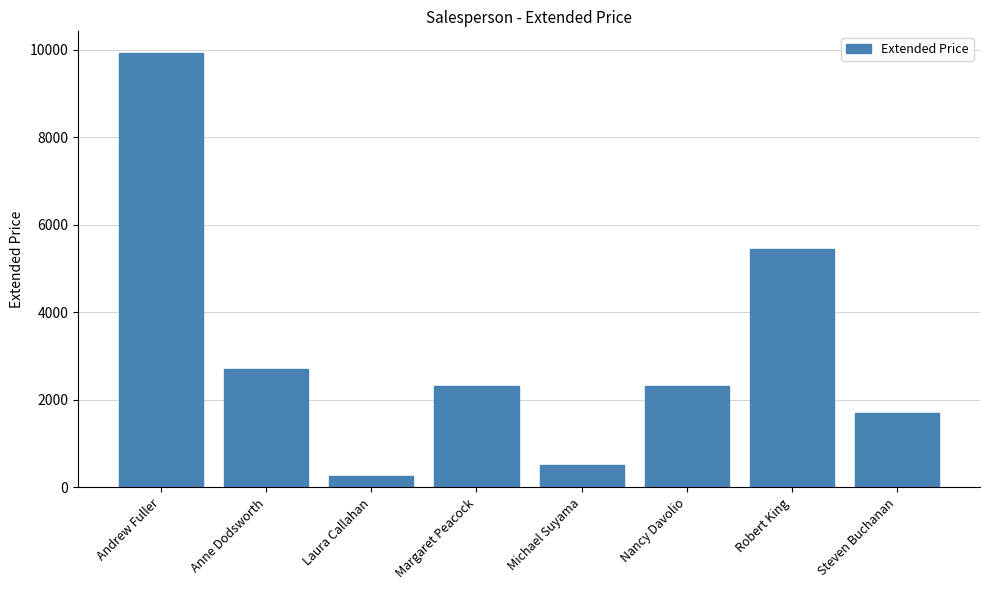

What is the label of the 3rd bar from the left?

Laura Callahan